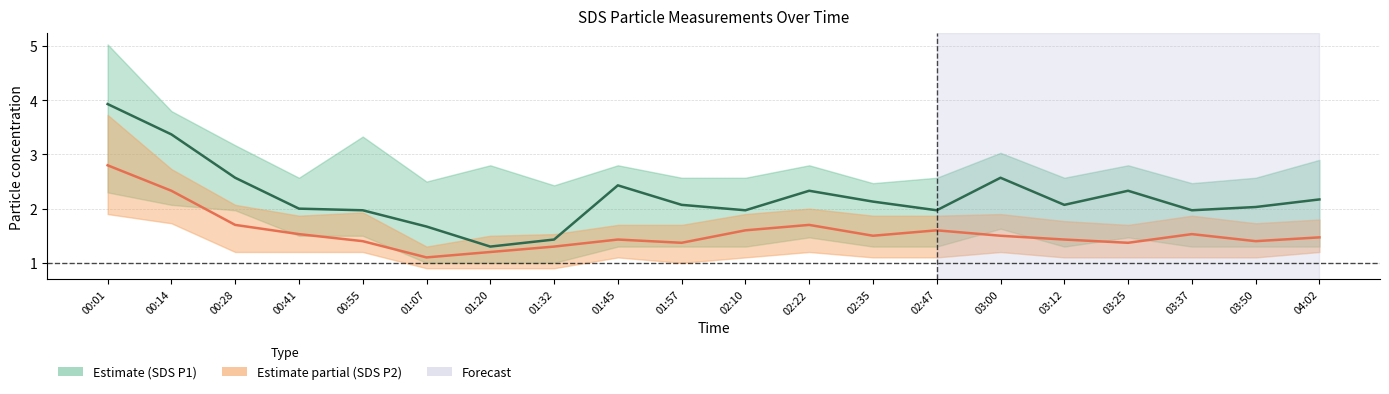

Is the value of SDS P1 (Estimate) at 01:20 greater than the value of SDS P2 (Partial) at 01:32?

No